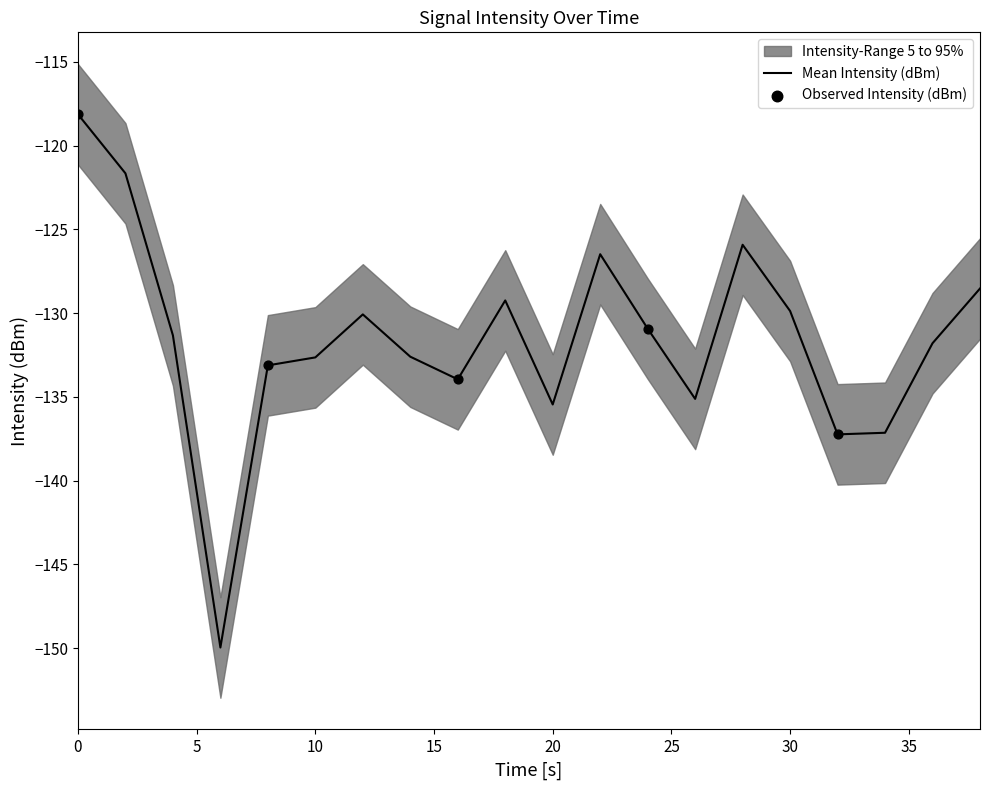

At how many categories does at least one series exceed -152?

20